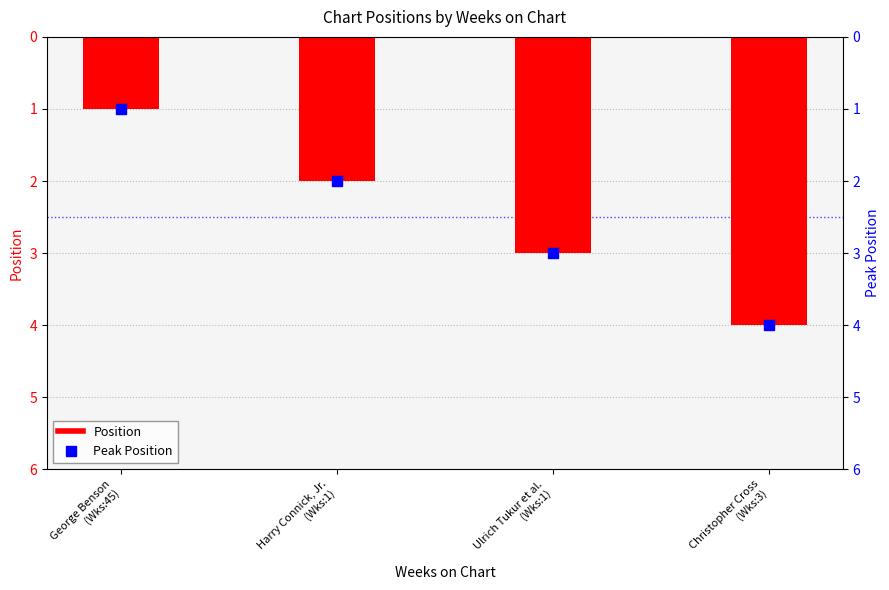

Which series has the largest Y range (max minus min)?

Position